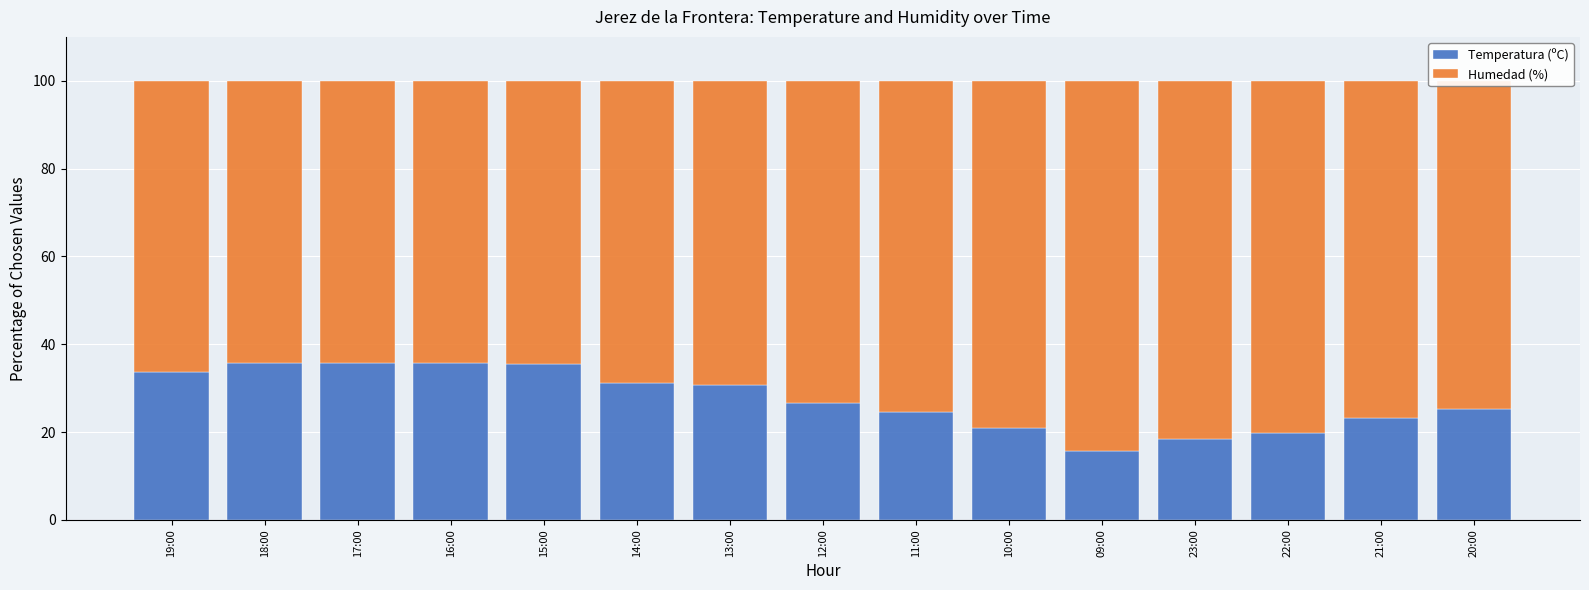

What is the difference between the Temperatura (ºC) values at 14:00 and 17:00?

4.5